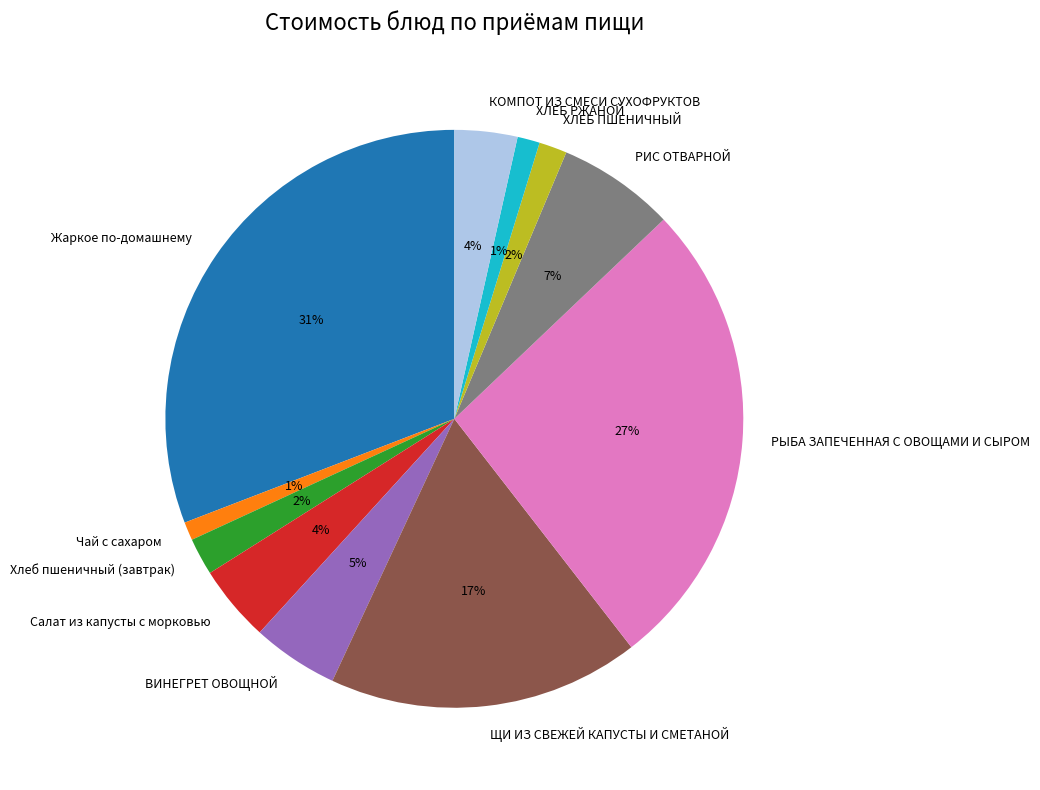

What is the largest slice in the pie chart?

Жаркое по-домашнему